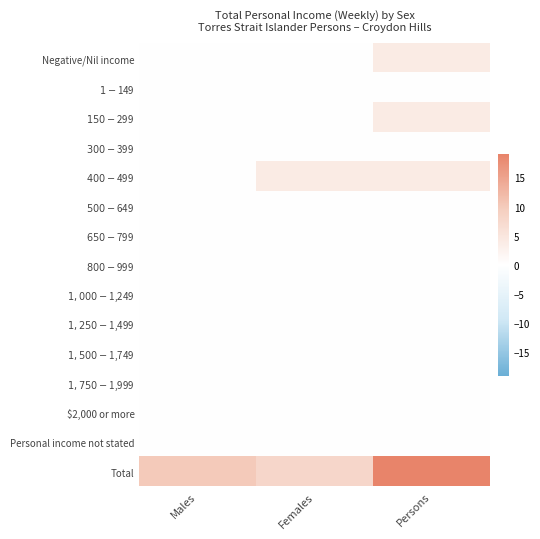

Reading right to left, what are all the values shown in this chart?

Negative/Nil income: Persons=4	Females=0	Males=0
$1-$149: Persons=0	Females=0	Males=0
$150-$299: Persons=4	Females=0	Males=0
$300-$399: Persons=0	Females=0	Males=0
$400-$499: Persons=4	Females=4	Males=0
$500-$649: Persons=0	Females=0	Males=0
$650-$799: Persons=0	Females=0	Males=0
$800-$999: Persons=0	Females=0	Males=0
$1,000-$1,249: Persons=0	Females=0	Males=0
$1,250-$1,499: Persons=0	Females=0	Males=0
$1,500-$1,749: Persons=0	Females=0	Males=0
$1,750-$1,999: Persons=0	Females=0	Males=0
$2,000 or more: Persons=0	Females=0	Males=0
Personal income not stated: Persons=0	Females=0	Males=0
Total: Persons=19	Females=8	Males=10